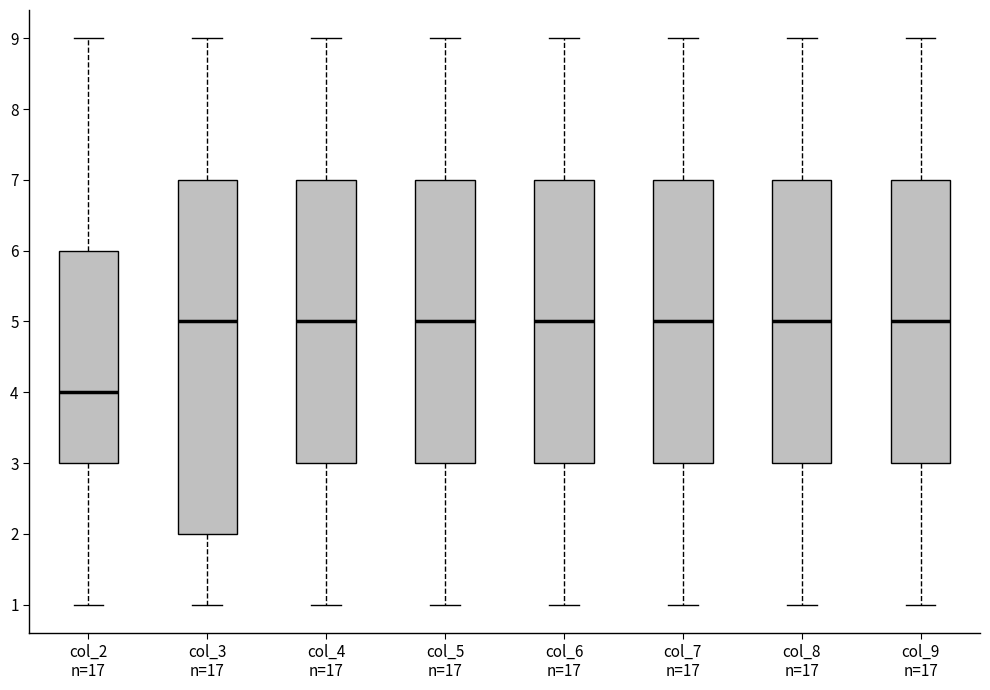

Reading left to right, transcribe this box plot: for each box, give where its median line is, the range the box spans, and where its two whiskers end, as read against the y-axis. The values are not printed on the chart, so give them approximately, as read against the axis.

col_2 n=17: median 4, box 3 to 6, whiskers 1 to 9
col_3 n=17: median 5, box 2 to 7, whiskers 1 to 9
col_4 n=17: median 5, box 3 to 7, whiskers 1 to 9
col_5 n=17: median 5, box 3 to 7, whiskers 1 to 9
col_6 n=17: median 5, box 3 to 7, whiskers 1 to 9
col_7 n=17: median 5, box 3 to 7, whiskers 1 to 9
col_8 n=17: median 5, box 3 to 7, whiskers 1 to 9
col_9 n=17: median 5, box 3 to 7, whiskers 1 to 9